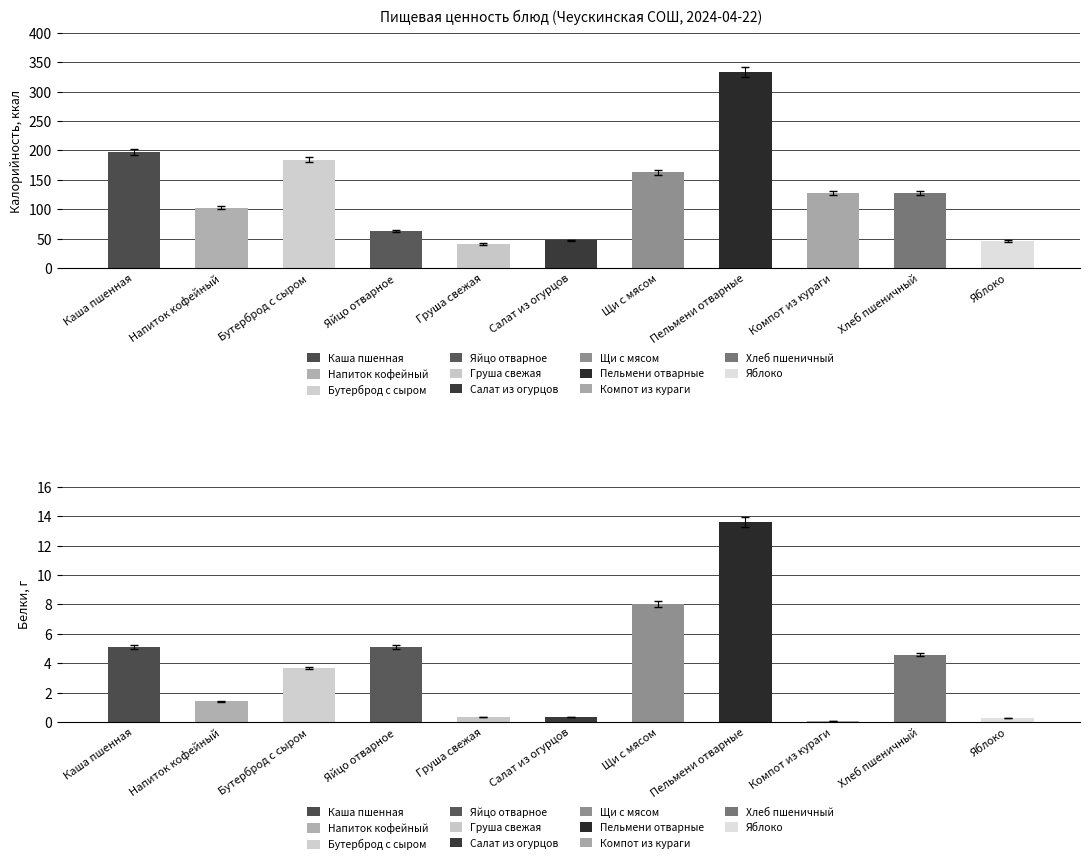

Is it true that Калорийность equals 284.2 at Каша пшенная?

False